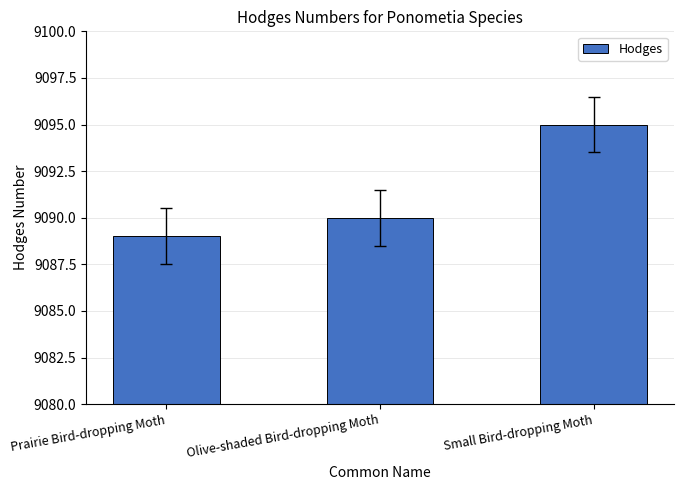

What is the label of the 1st bar from the left?

Prairie Bird-dropping Moth